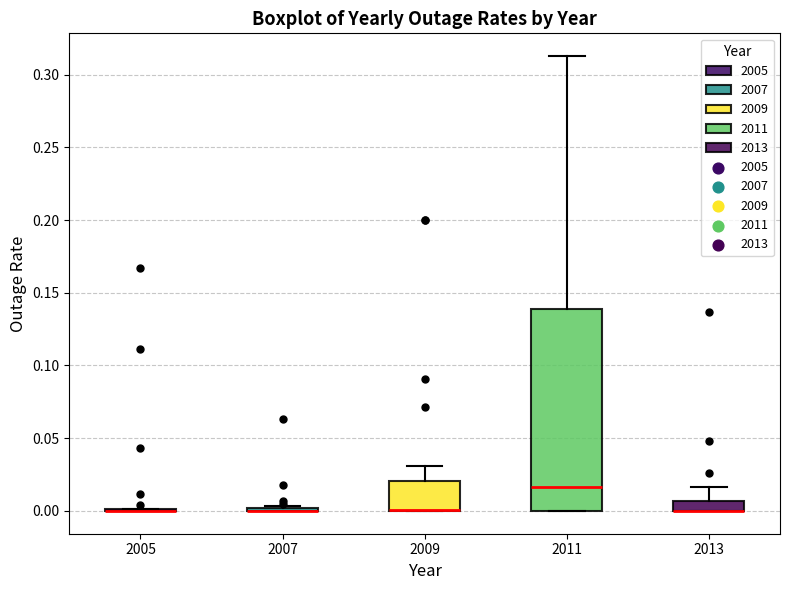

Which box is the tallest, from its lower edge to its upper edge?

2011